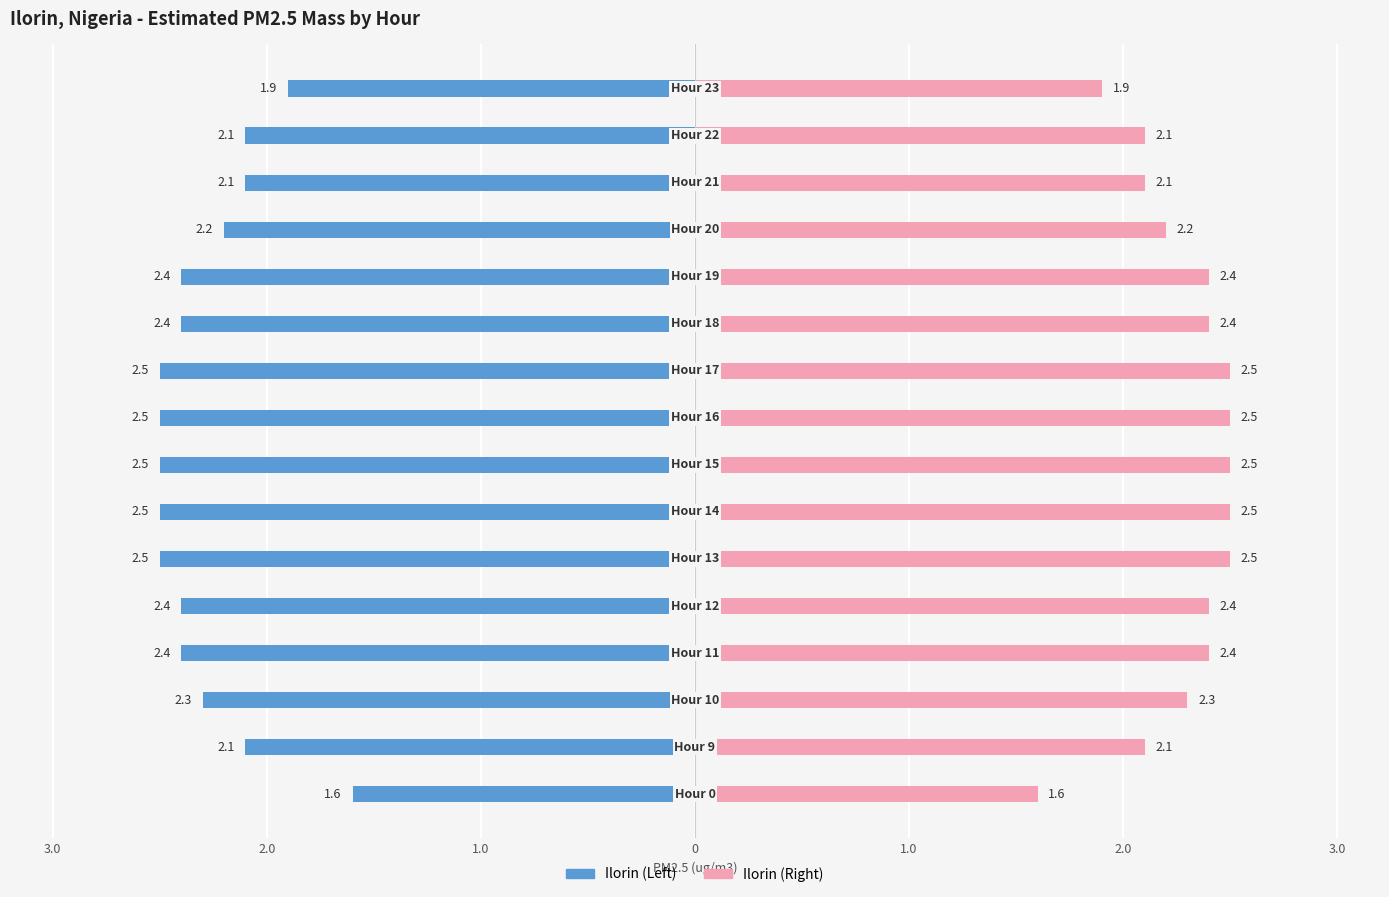

True or false: Ilorin (Left) has a value of -2.1 at 2.0.

True